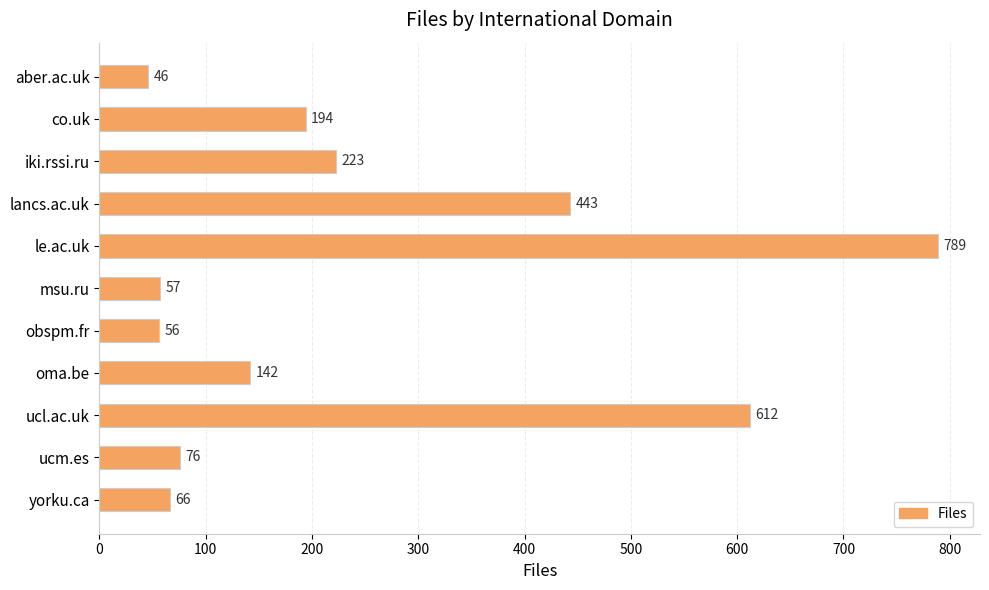

Which has a higher value, iki.rssi.ru or msu.ru?

iki.rssi.ru